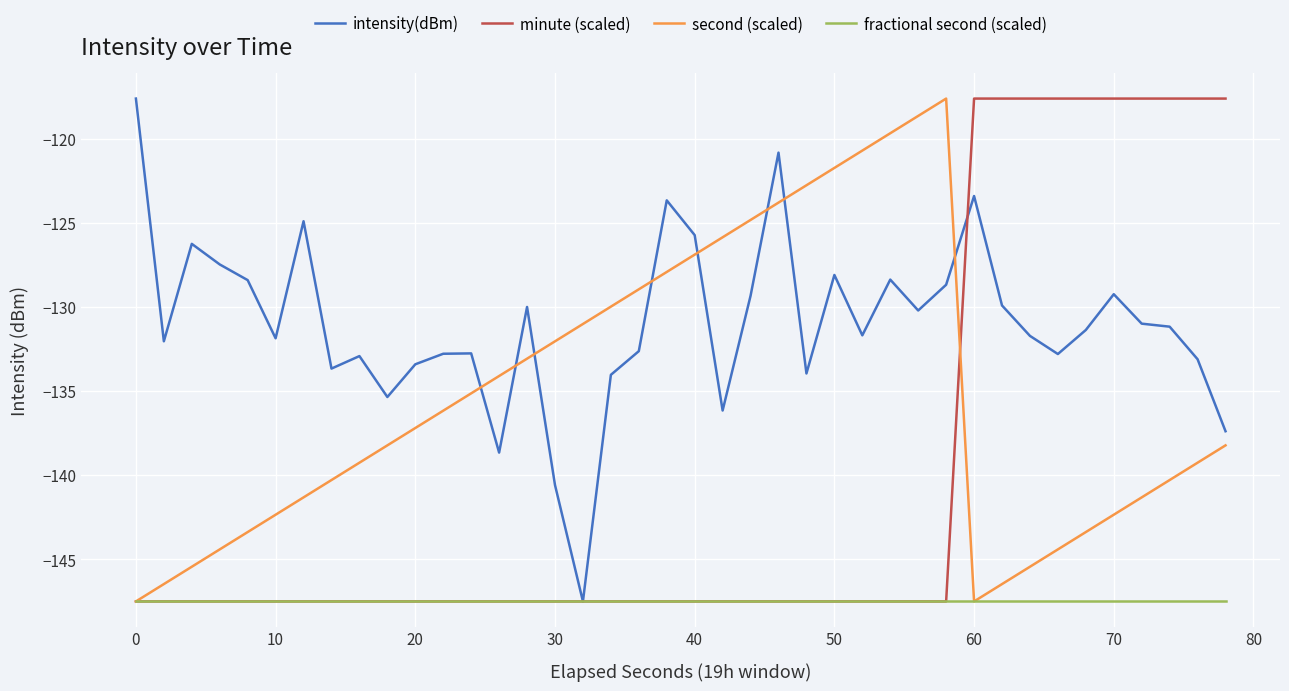

What is the minimum value for minute (scaled)?

-147.5